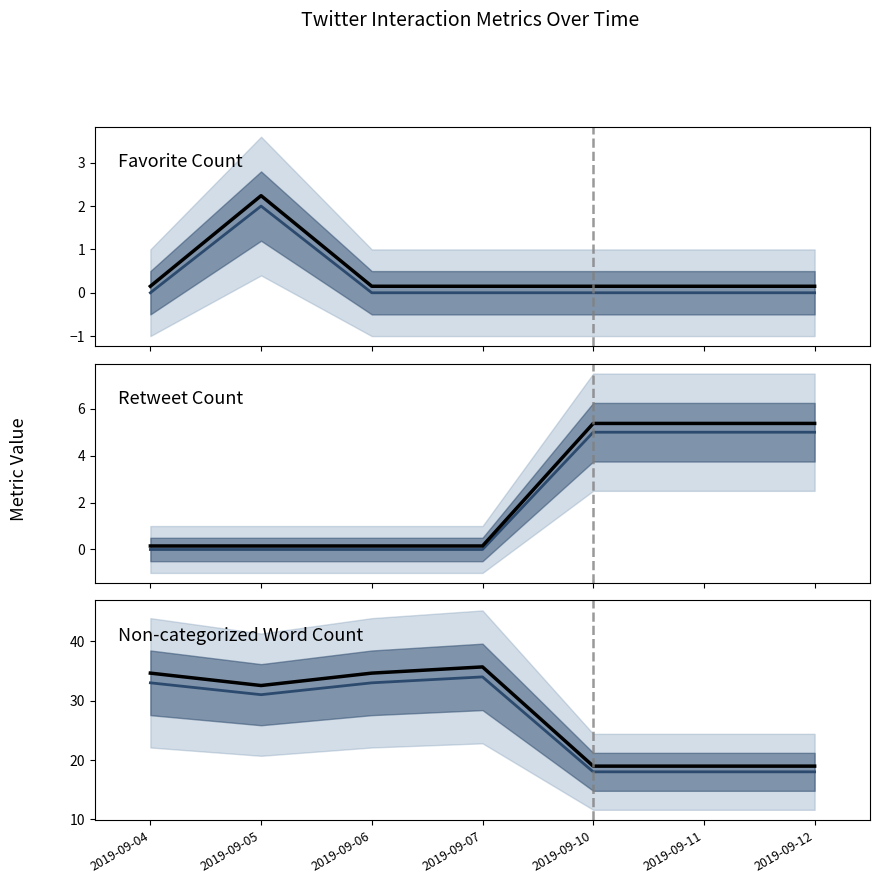

At which label is Non-categorized Word Count (observed) closest to 27?

2019-09-05